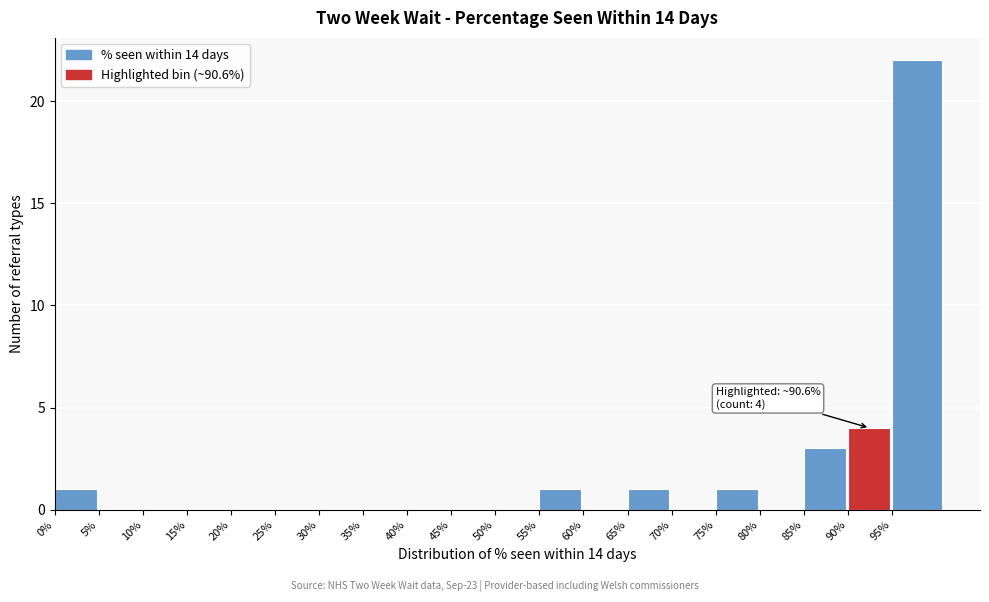

Reading left to right, what are all the values shown in this chart?

0%=1	5%=0	10%=0	15%=0	20%=0	25%=0	30%=0	35%=0	40%=0	45%=0	50%=0	55%=1	60%=0	65%=1	70%=0	75%=1	80%=0	85%=3	90%=4	95%=22